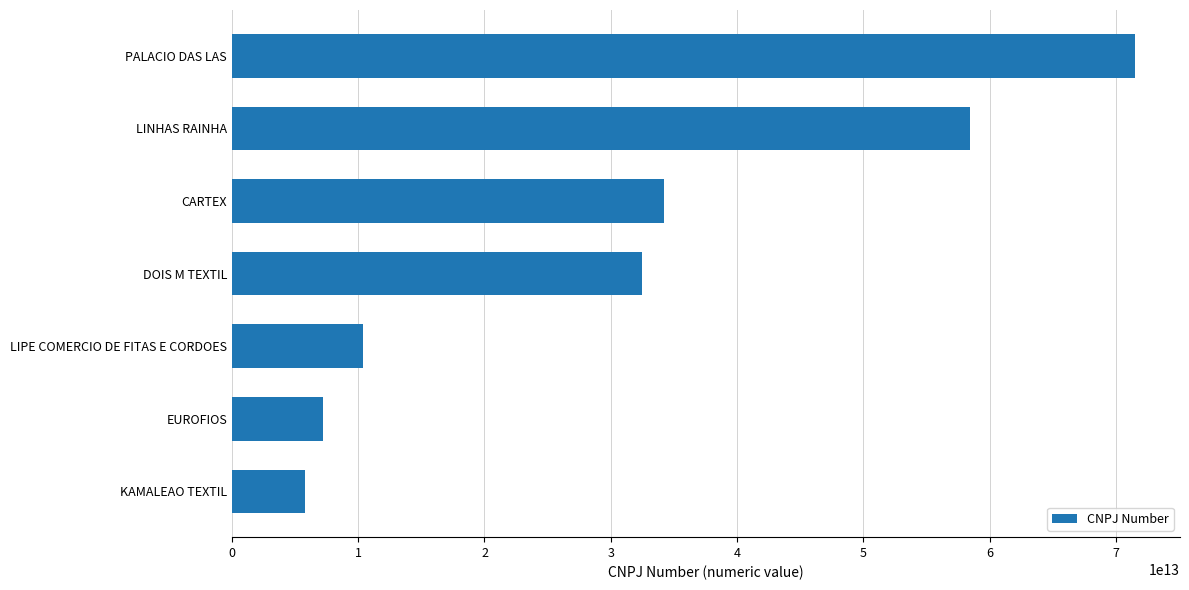

Which category has the highest value across all series?

PALACIO DAS LAS